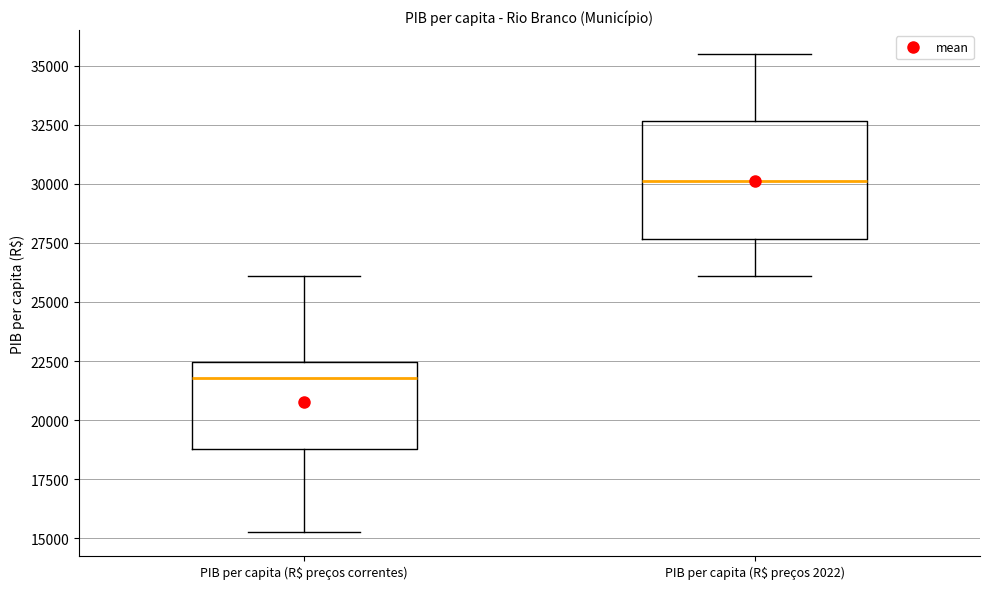

Reading left to right, read every box against the y-axis: the position of its median line, the range the box covers, and the ends of its whiskers. The values are not printed on the chart, so give them approximately, as read against the axis.

PIB per capita (R$ preços correntes): median 22000, box 19000 to 22500, whiskers 15500 to 26000
PIB per capita (R$ preços 2022): median 30000, box 27500 to 32500, whiskers 26000 to 35500